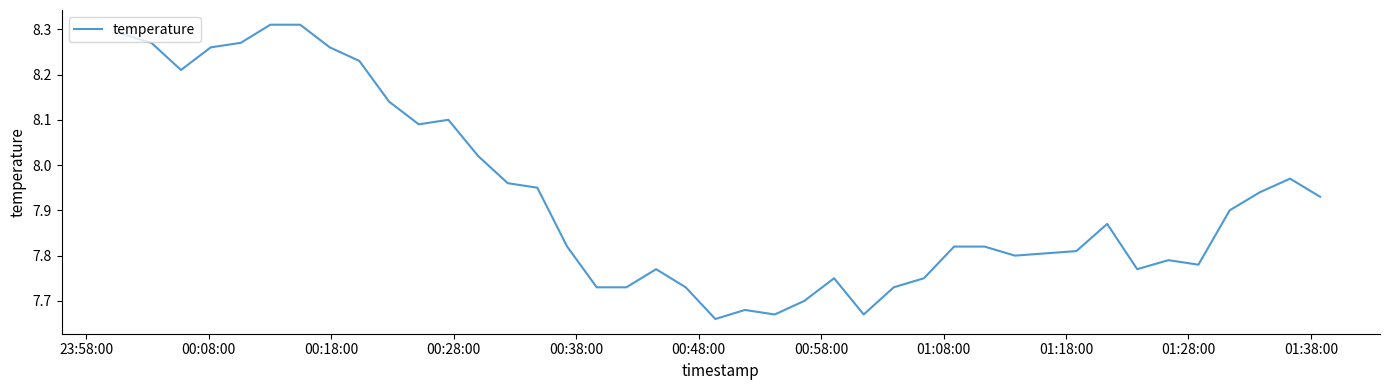

Is this an area chart (filled region under the line)?

No